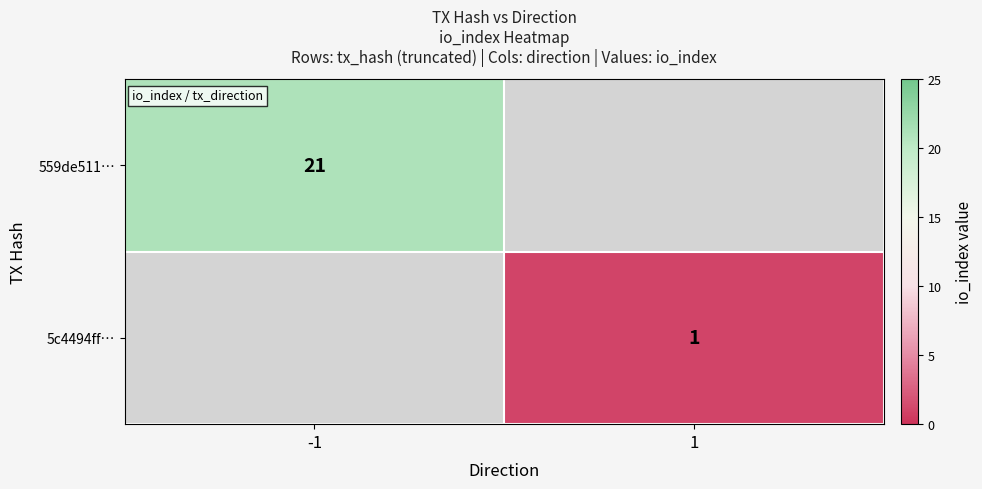

The value of 5c4494ff… at 1 is 2. True or false?

False